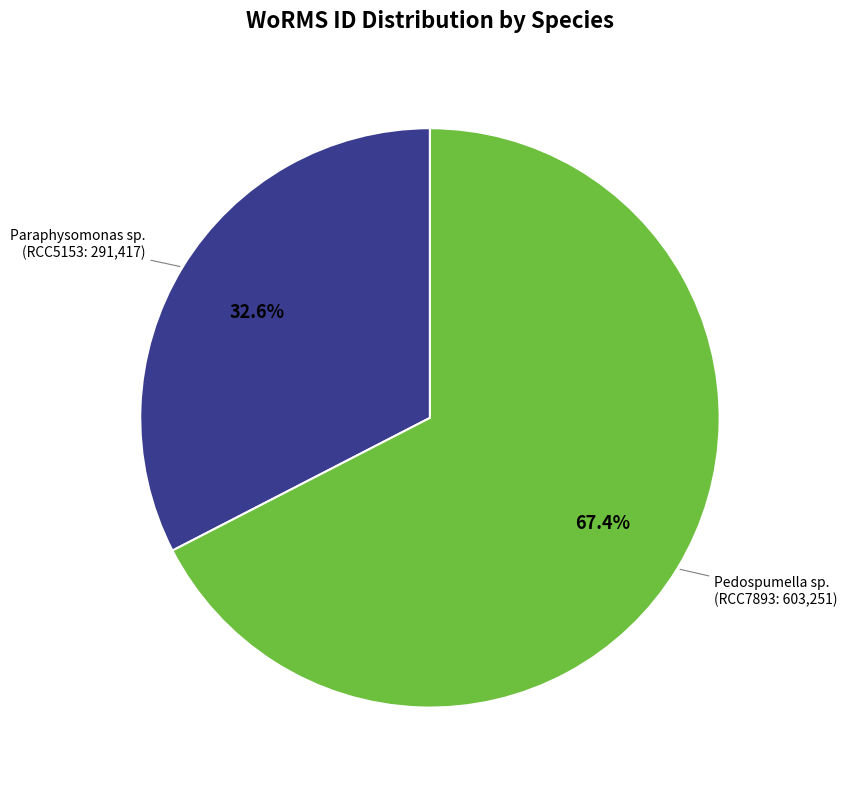

Is it true that Pedospumella sp. is 67% of the pie?

True